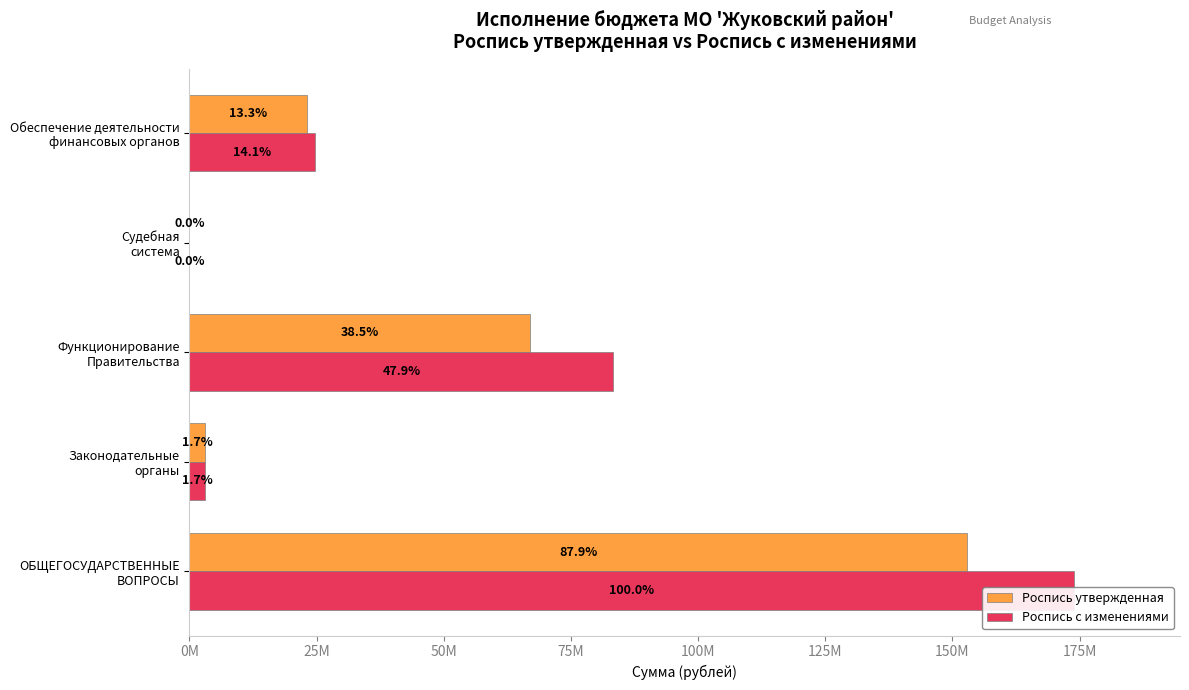

Is the value of Роспись с изменениями at Функционирование Правительства greater than the value of Роспись утвержденная at ОБЩЕГОСУДАРСТВЕННЫЕ ВОПРОСЫ?

No